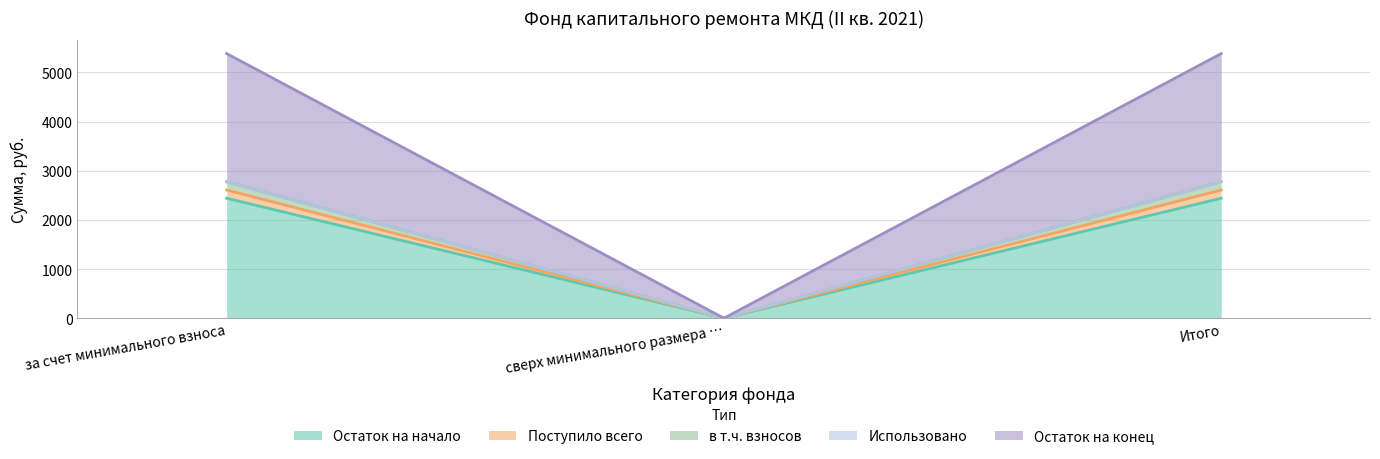

What is the approximate value of Остаток на начало at за счет минимального взноса?

2440.3